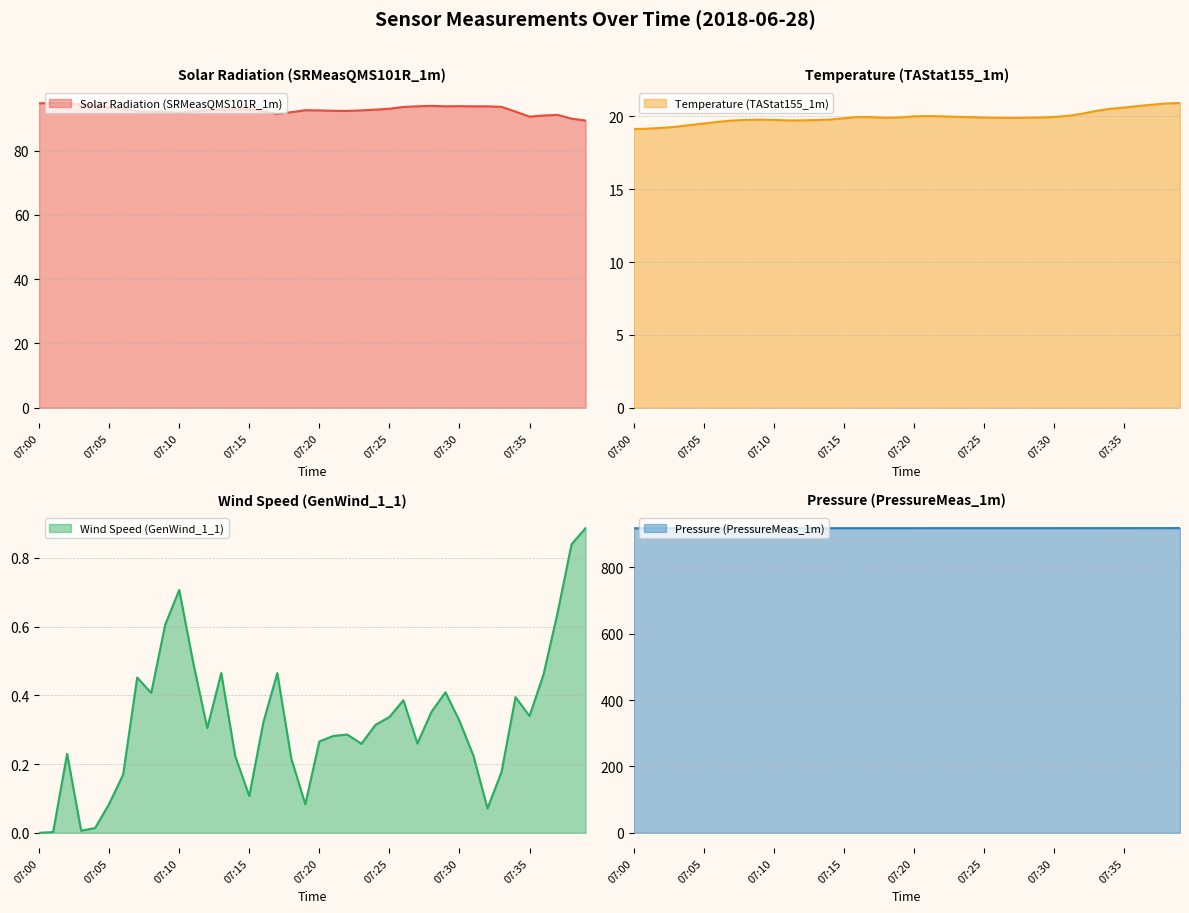

True or false: Solar Radiation (SRMeasQMS101R_1m) and Wind Speed (GenWind_1_1) cross at least once.

False